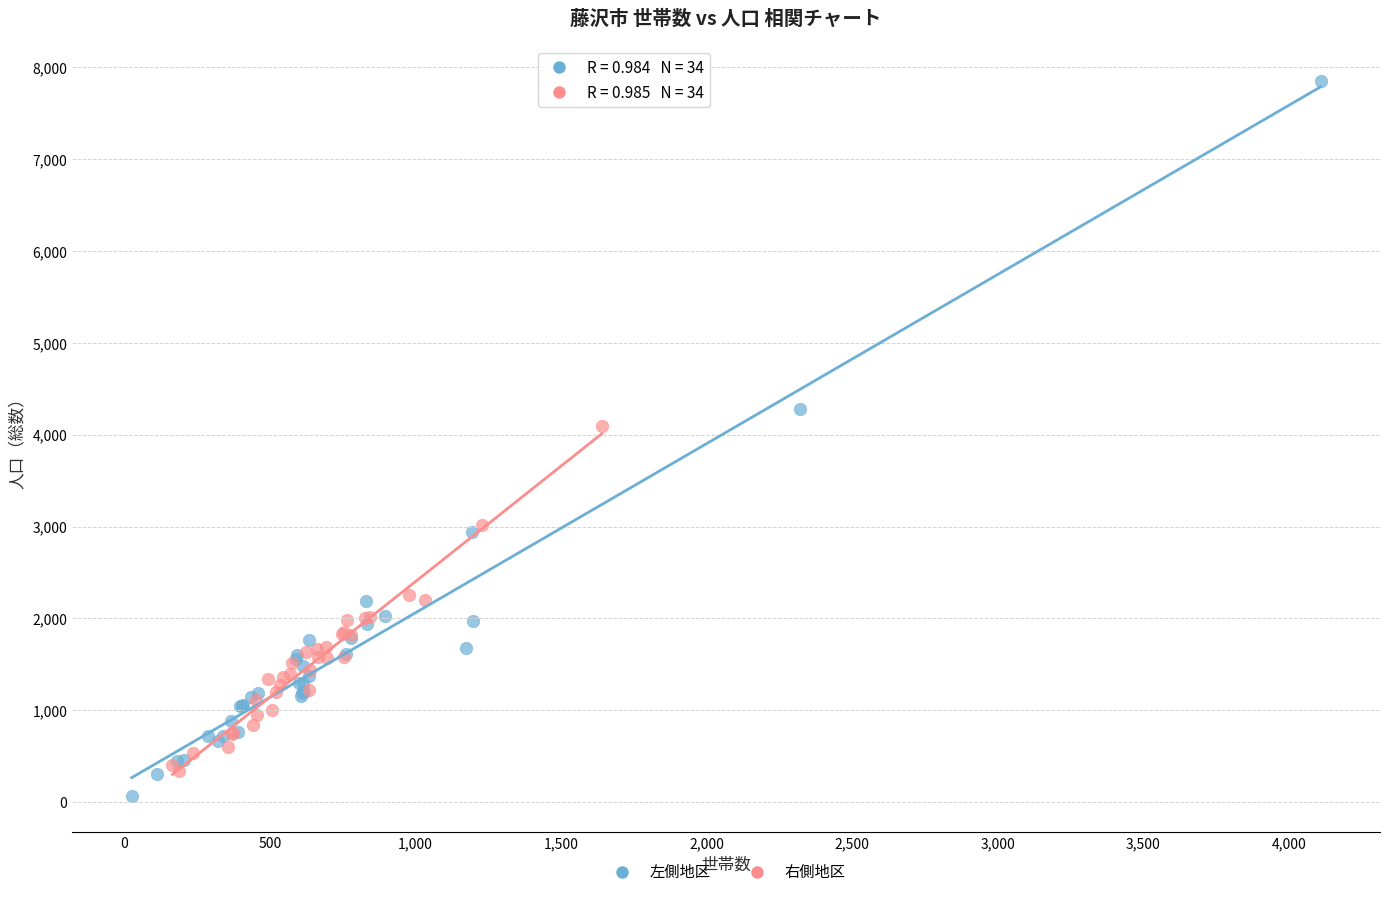

Which series reaches the maximum Y coordinate?

左側地区